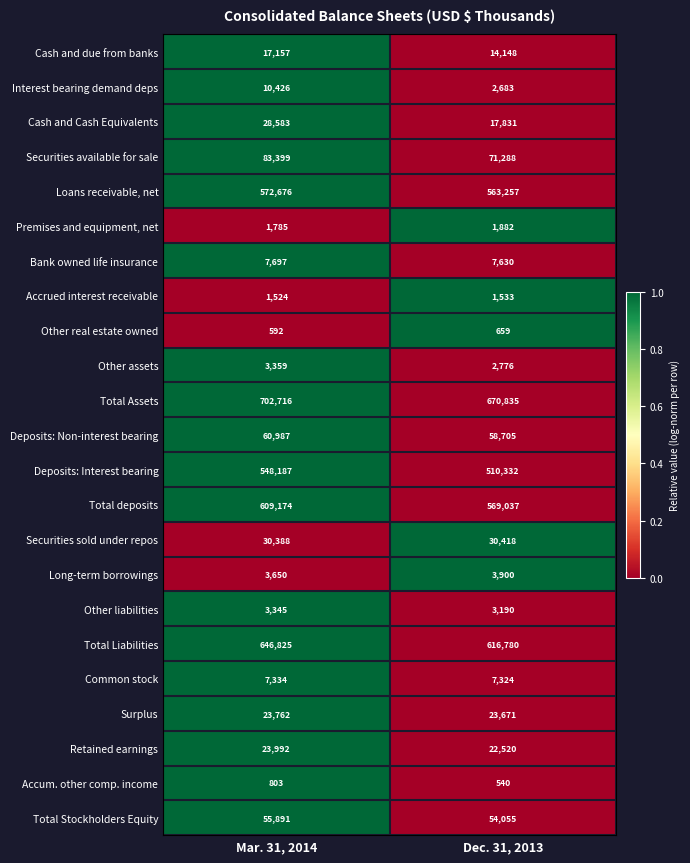

What is the approximate value of Total Stockholders Equity at Dec. 31, 2013, to the nearest 50?

54050